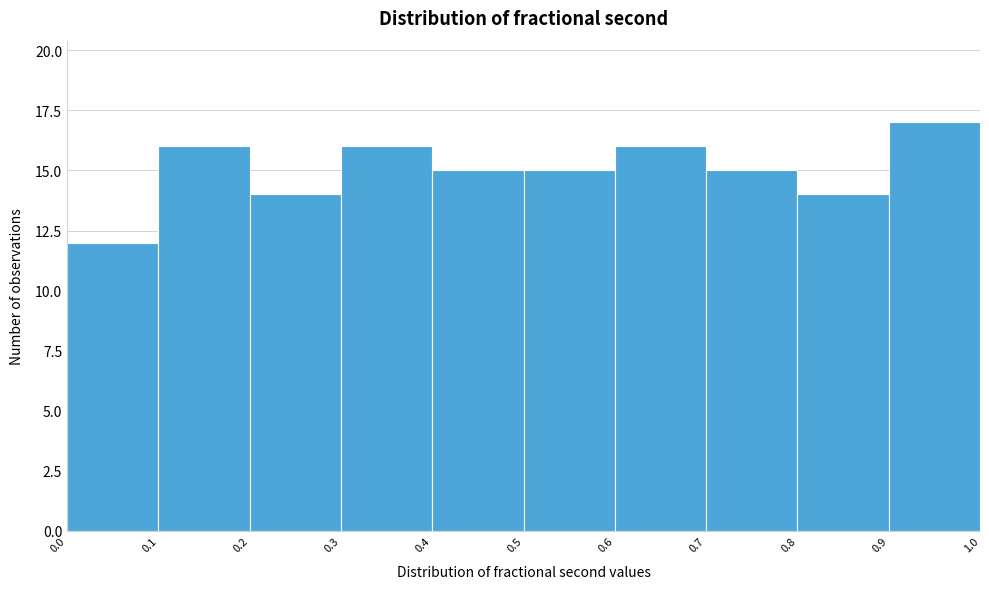

Reading left to right, transcribe this chart: for each bar, give the range it covers on the x-axis and its height. The values are not printed on the chart, so give them approximately, as read against the axis.

0.0 to 0.1: 12
0.1 to 0.2: 16
0.2 to 0.3: 14
0.3 to 0.4: 16
0.4 to 0.5: 15
0.5 to 0.6: 15
0.6 to 0.7: 16
0.7 to 0.8: 15
0.8 to 0.9: 14
0.9 to 1.0: 17